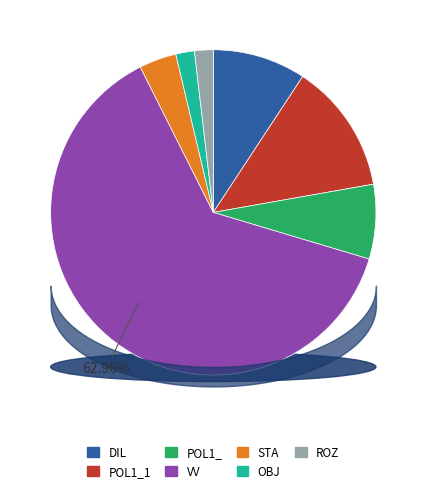

Approximately how many times larger is the value at POL1_1 compared to DIL?

1.4